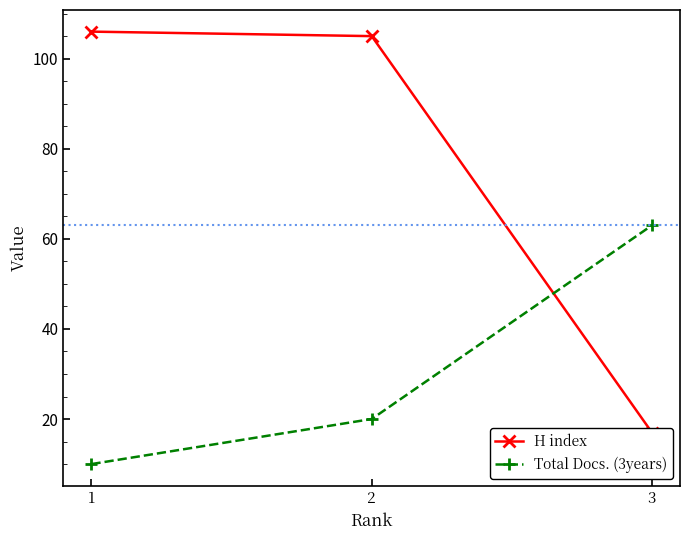

True or false: Total Docs. (3years) has a value of 113 at 3.

False